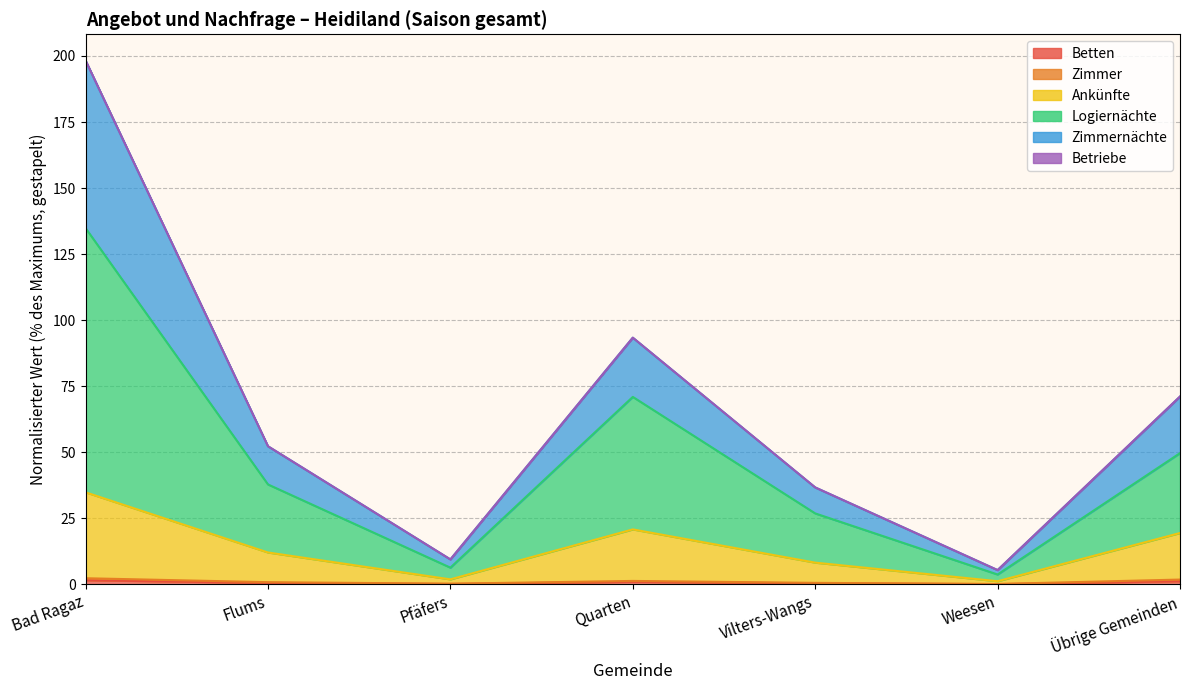

Is the value of Zimmernächte at Weesen greater than the value of Ankünfte at Quarten?

No